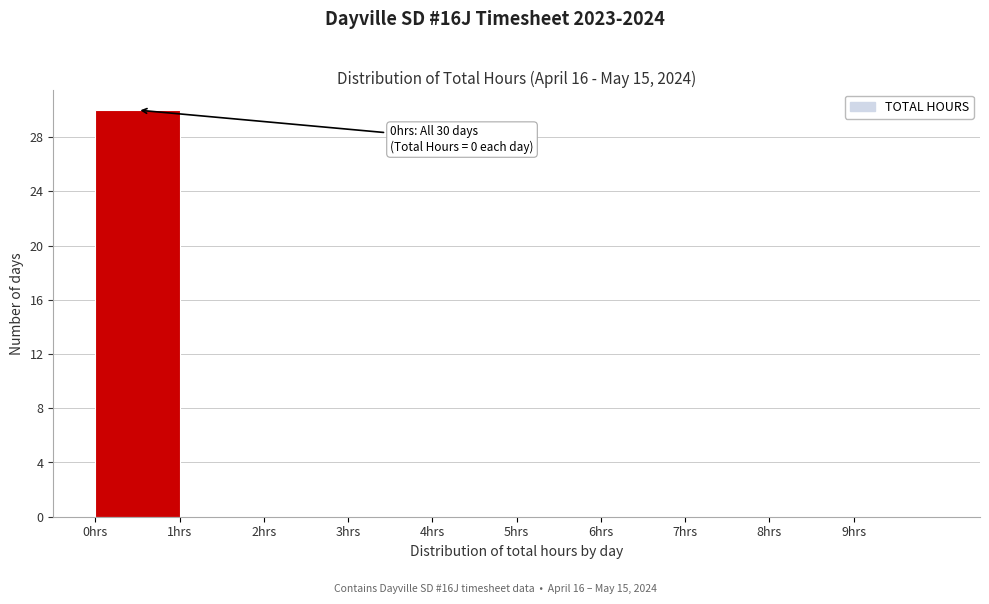

Which range on the x-axis has the tallest bar?

0 to 1